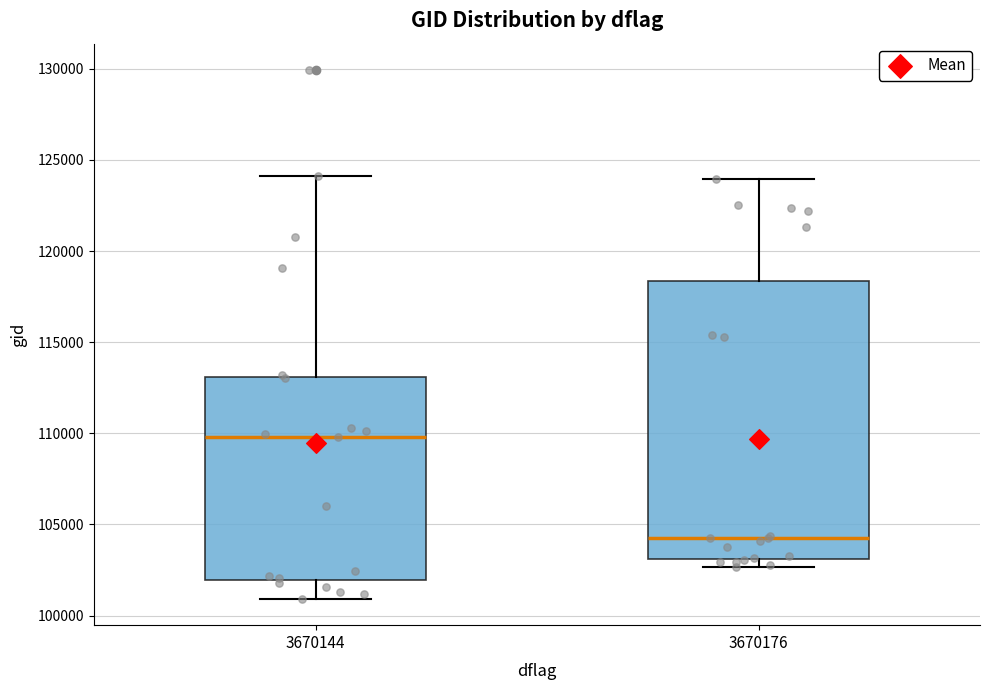

Reading left to right, read every box against the y-axis: the position of its median line, the range the box covers, and the ends of its whiskers. The values are not printed on the chart, so give them approximately, as read against the axis.

3670144: median 110000, box 102000 to 113000, whiskers 101000 to 124000
3670176: median 104000, box 103000 to 118500, whiskers 102500 to 124000